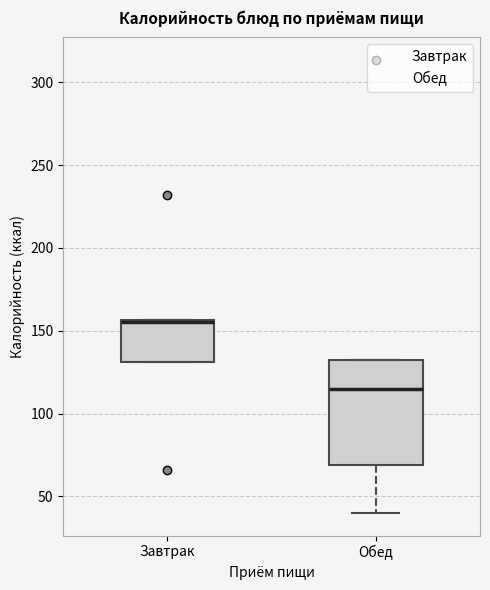

Reading left to right, read every box against the y-axis: the position of its median line, the range the box covers, and the ends of its whiskers. The values are not printed on the chart, so give them approximately, as read against the axis.

Завтрак: median 155, box 130 to 155, whiskers 130 to 155
Обед: median 115, box 70 to 130, whiskers 40 to 130